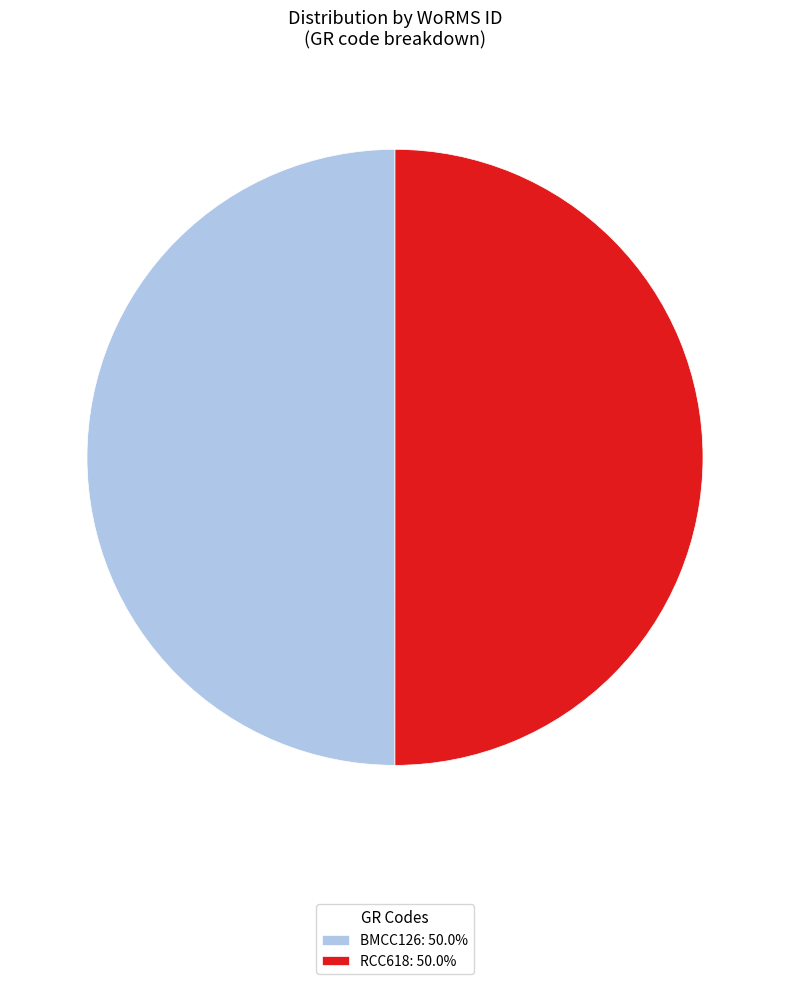

Count the number of slices in the pie.

2